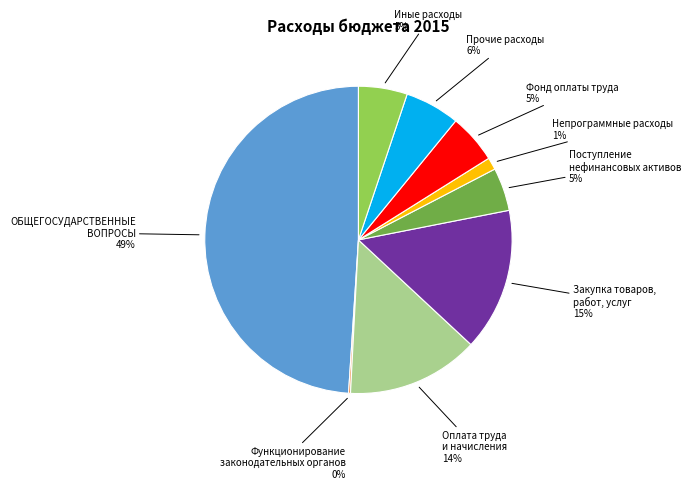

Is there any slice that represents more than half of the pie?

No